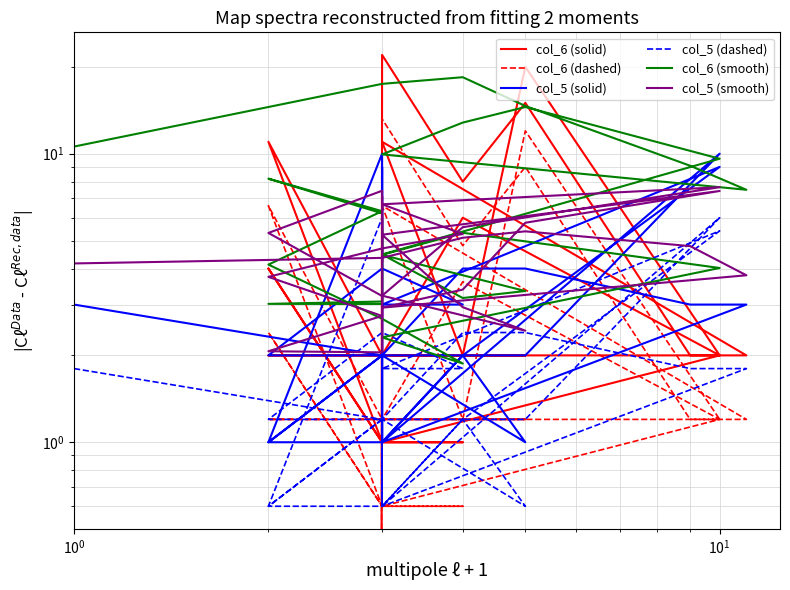

Which series has the largest range (max minus min)?

col_6 (solid)